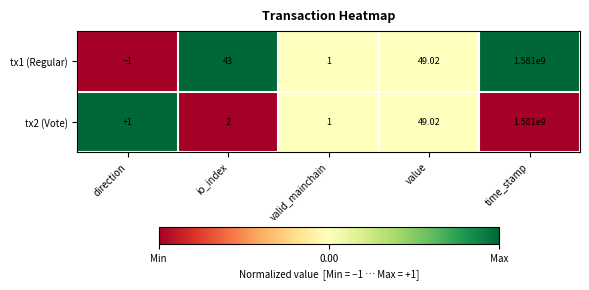

How many categories are shown in the chart?

5